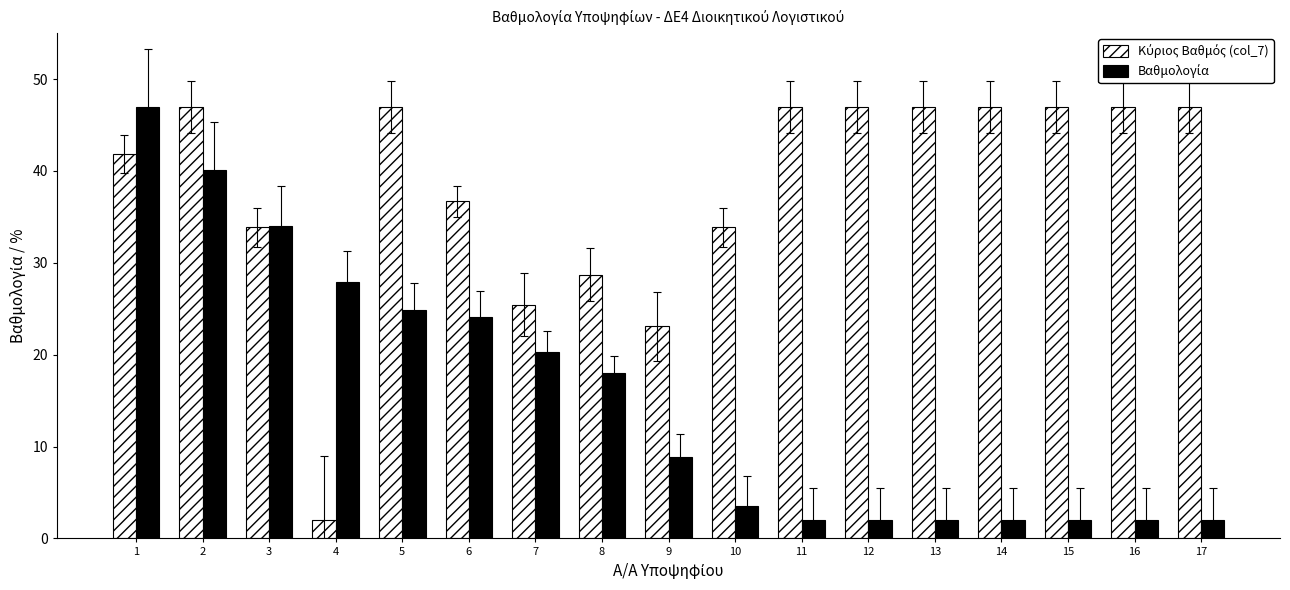

What is the spread (max minus min) of values at 9?

14.2